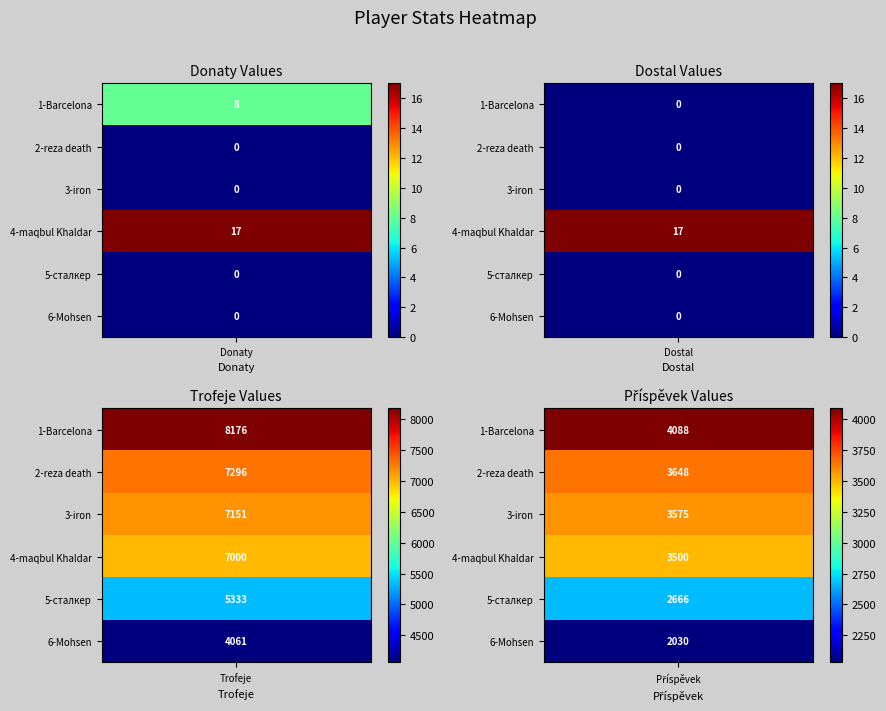

Reading left to right, transcribe all the data shown in this chart.

Donaty: 8	0	0	17	0	0
Dostal: 0	0	0	17	0	0
Trofeje: 8176	7296	7151	7000	5333	4061
Příspěvek: 4088	3648	3575	3500	2666	2030